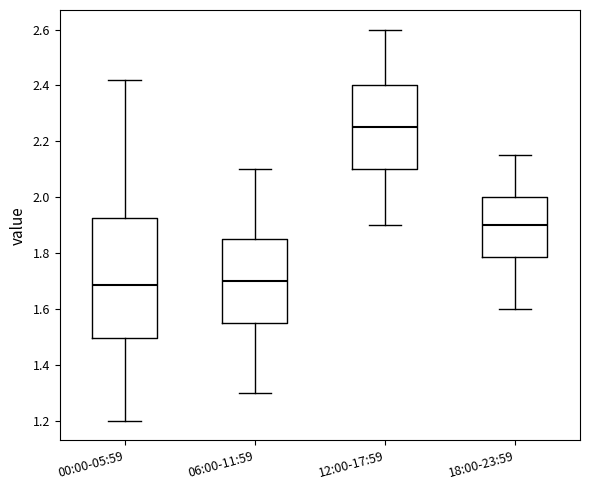

Reading left to right, transcribe this box plot: for each box, give where its median line is, the range the box spans, and where its two whiskers end, as read against the y-axis. The values are not printed on the chart, so give them approximately, as read against the axis.

00:00-05:59: median 1.68, box 1.50 to 1.92, whiskers 1.20 to 2.42
06:00-11:59: median 1.70, box 1.56 to 1.86, whiskers 1.30 to 2.10
12:00-17:59: median 2.26, box 2.10 to 2.40, whiskers 1.90 to 2.60
18:00-23:59: median 1.90, box 1.78 to 2.00, whiskers 1.60 to 2.16